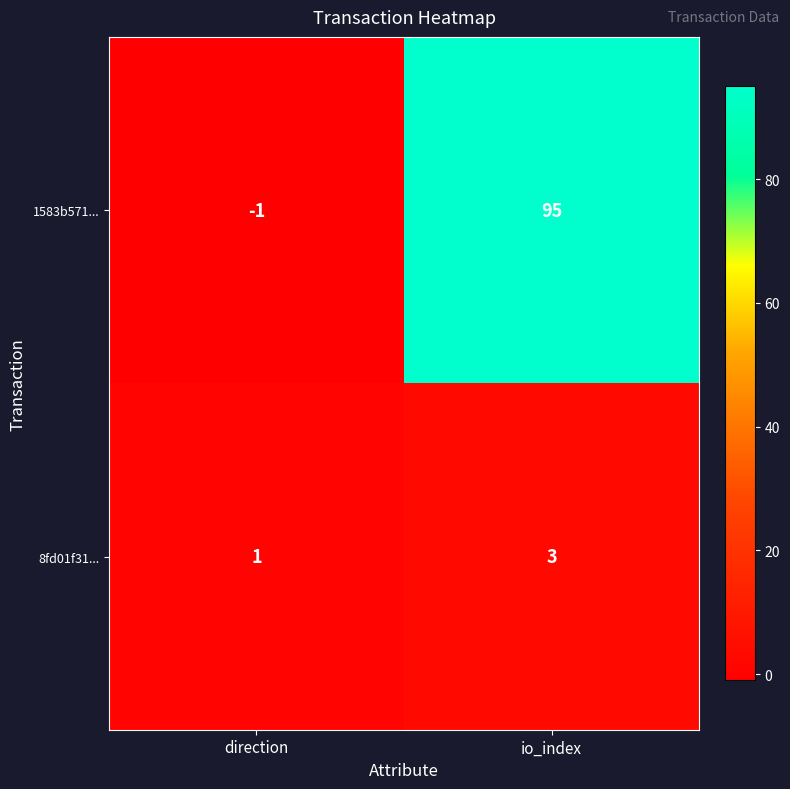

What is the sum of the 1583b571... values at direction and io_index?

94